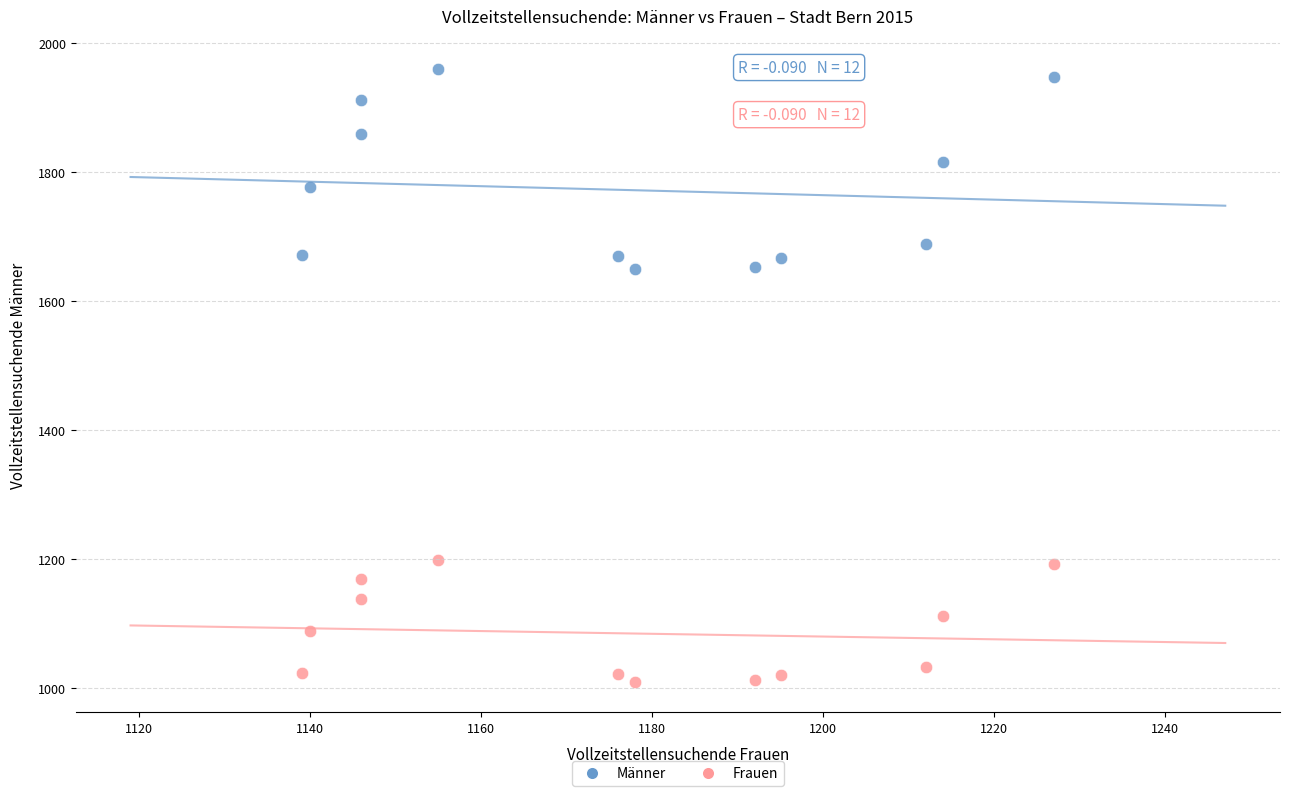

Across all data points, what is the range of Y values (max minus min)?

949.2